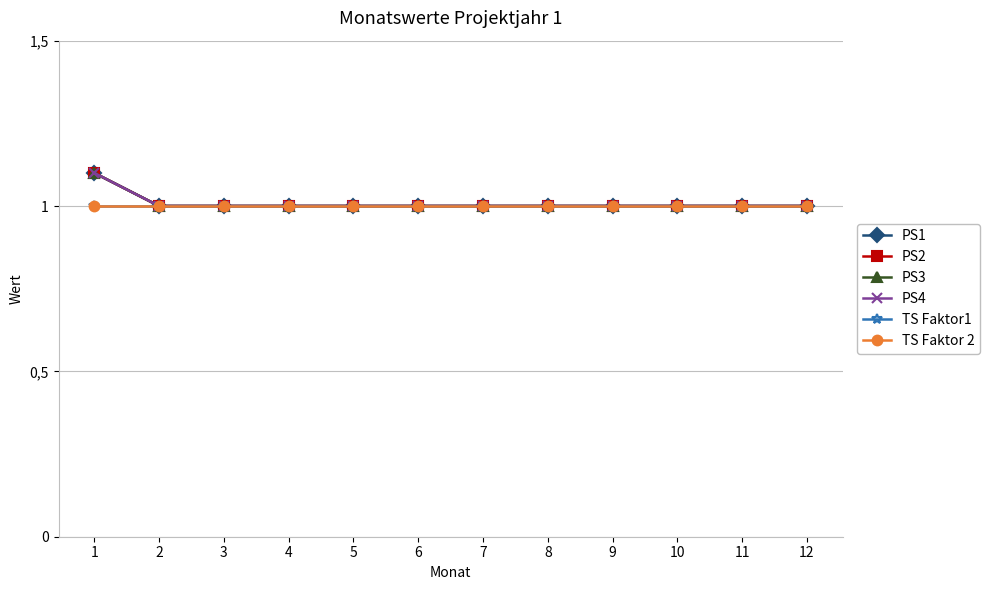

Count the number of data series in this chart.

6